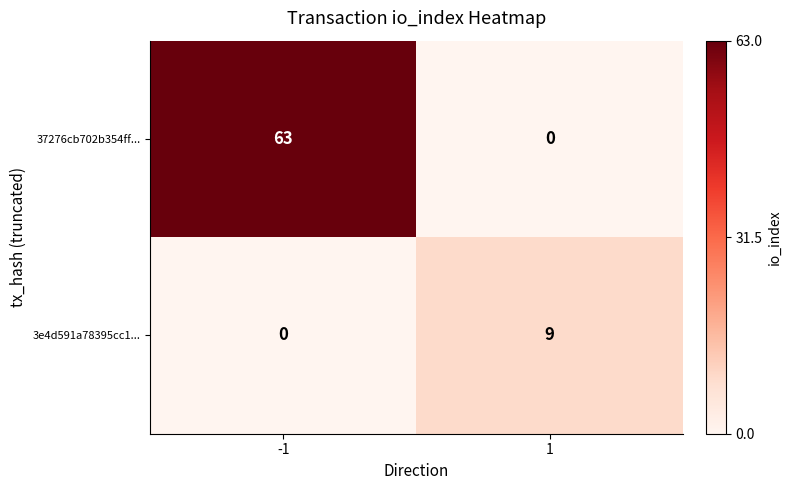

What is the difference between the 3e4d591a78395cc1... values at 1 and -1?

9